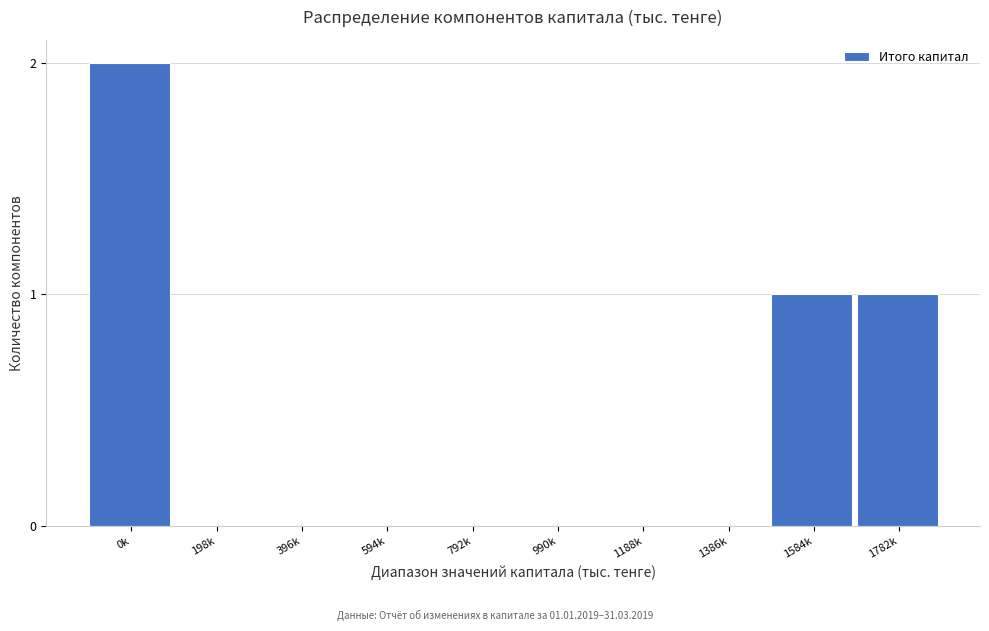

Reading left to right, what are all the values shown in this chart?

0k=2	198k=0	396k=0	594k=0	792k=0	990k=0	1188k=0	1386k=0	1584k=1	1782k=1